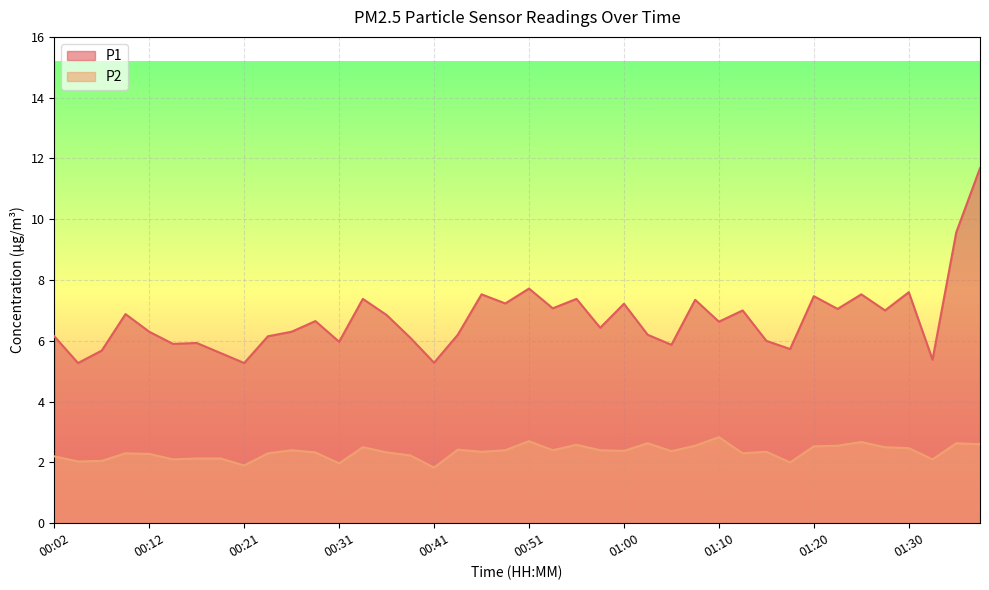

What is the value of the P2 point at the 33rd from the left?

2.5